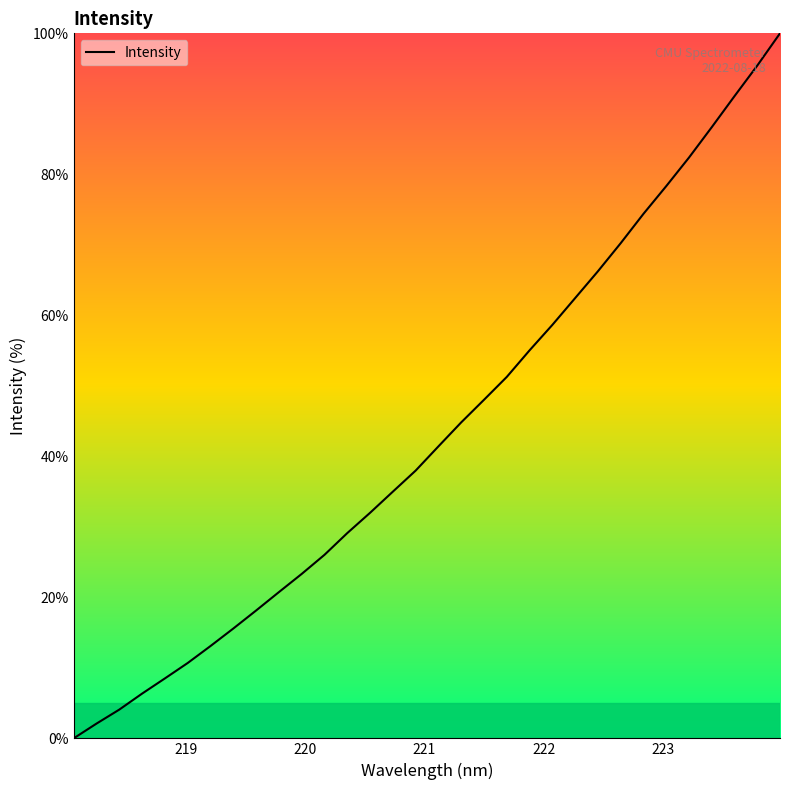

What is the maximum value shown in the chart?

100.0